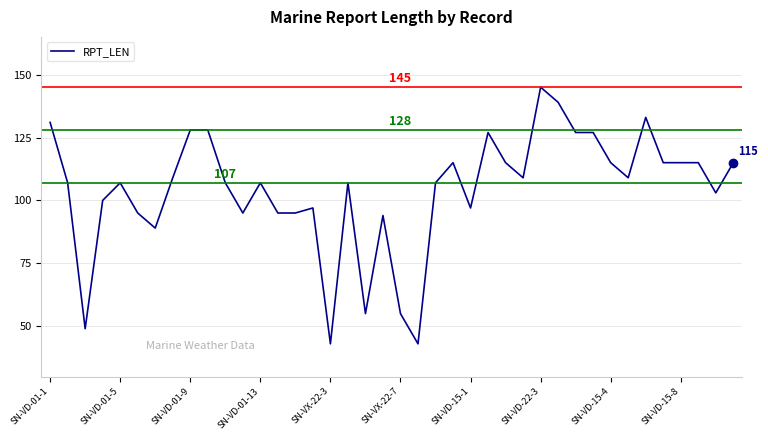

What is the greatest value displayed?

145